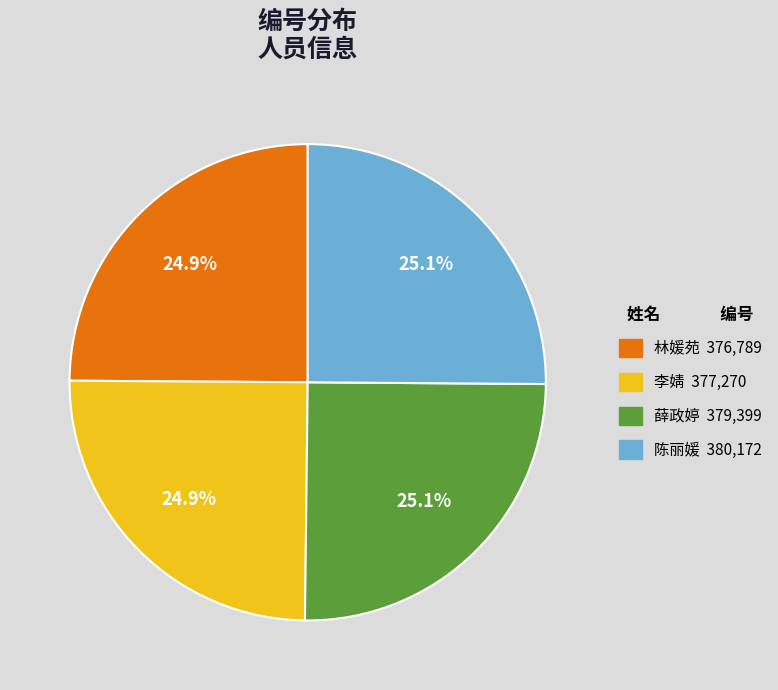

Does 林媛苑 represent more than half of the total?

No